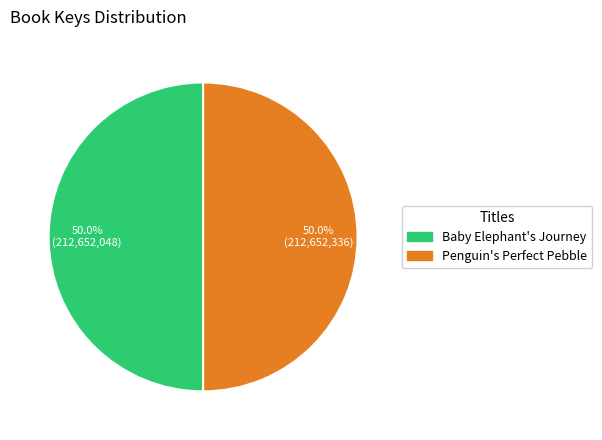

True or false: Penguin's Perfect Pebble accounts for 36% of the total.

False